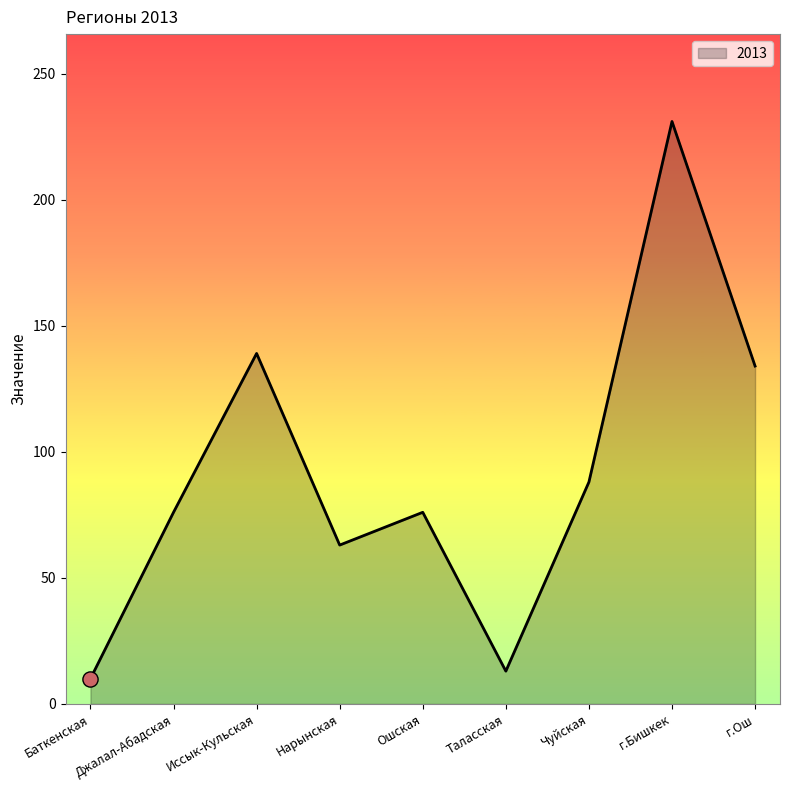

What is the change in value from Иссык-Кульская to г.Ош?

-5